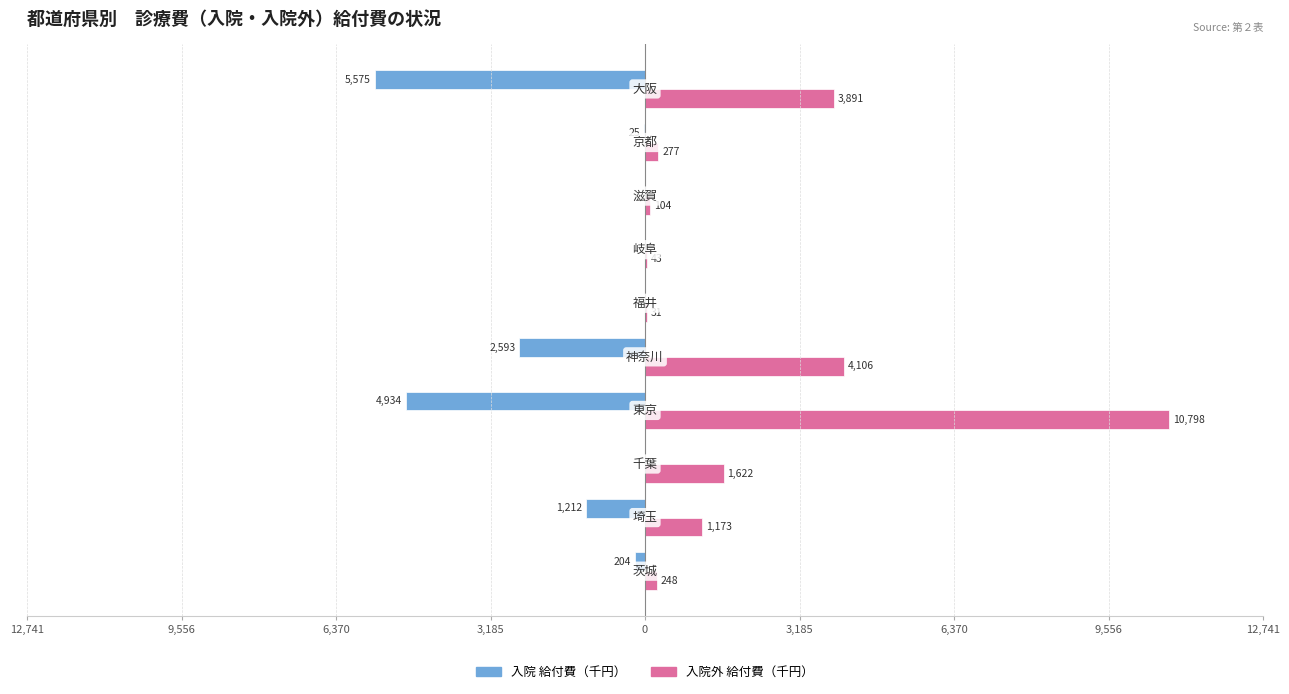

What are all the series names shown in the legend?

入院 給付費（千円）, 入院外 給付費（千円）